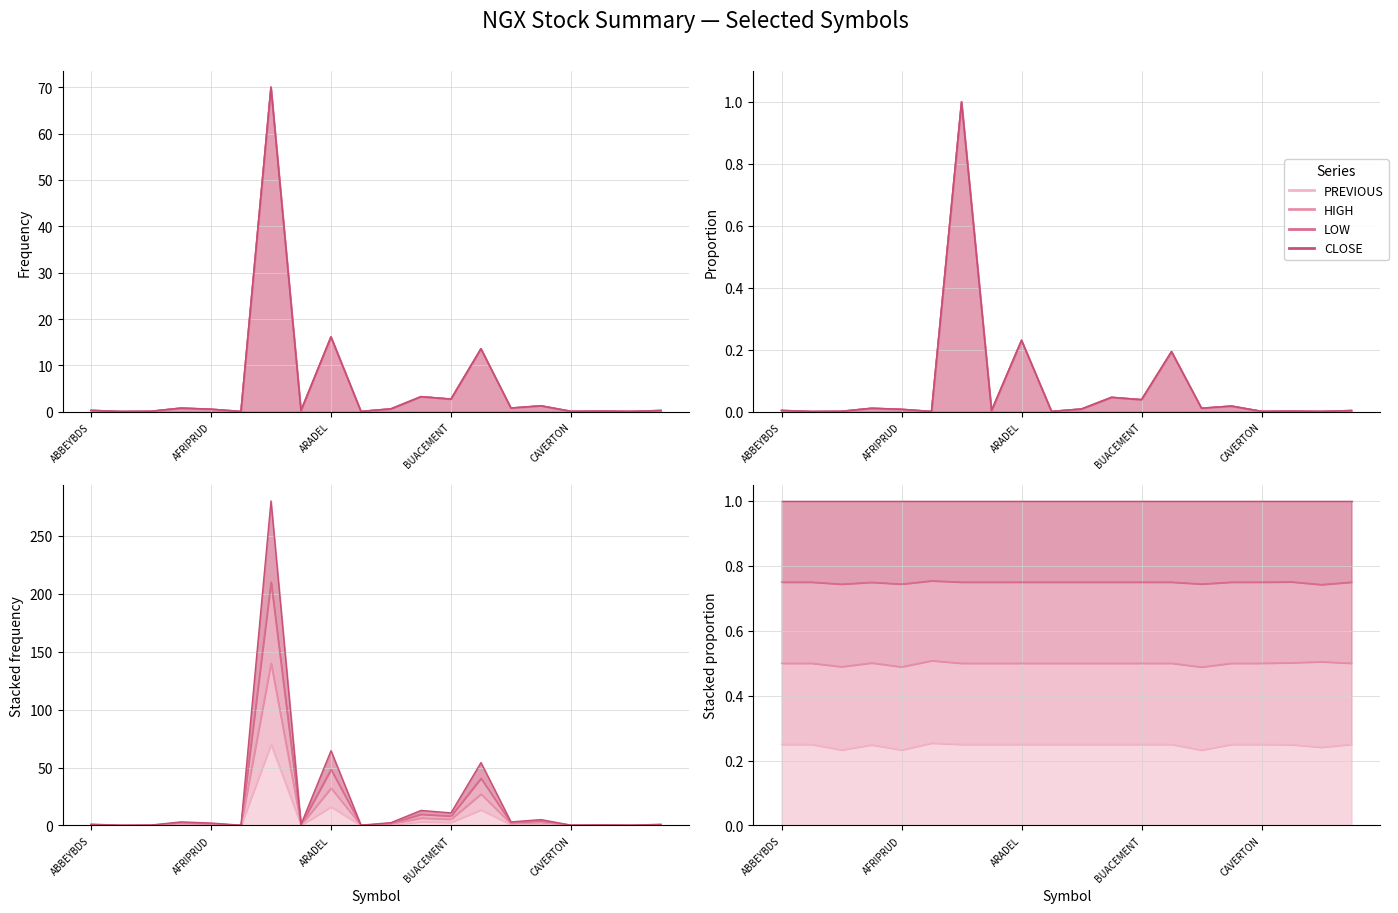

How many lines are shown in the chart?

4